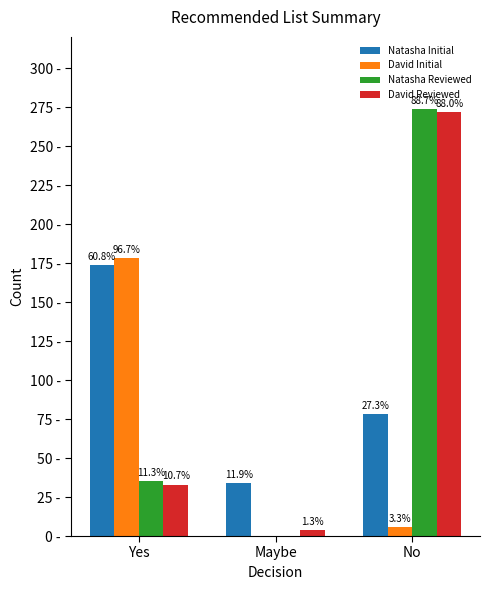

What are all the series names shown in the legend?

Natasha Initial, David Initial, Natasha Reviewed, David Reviewed